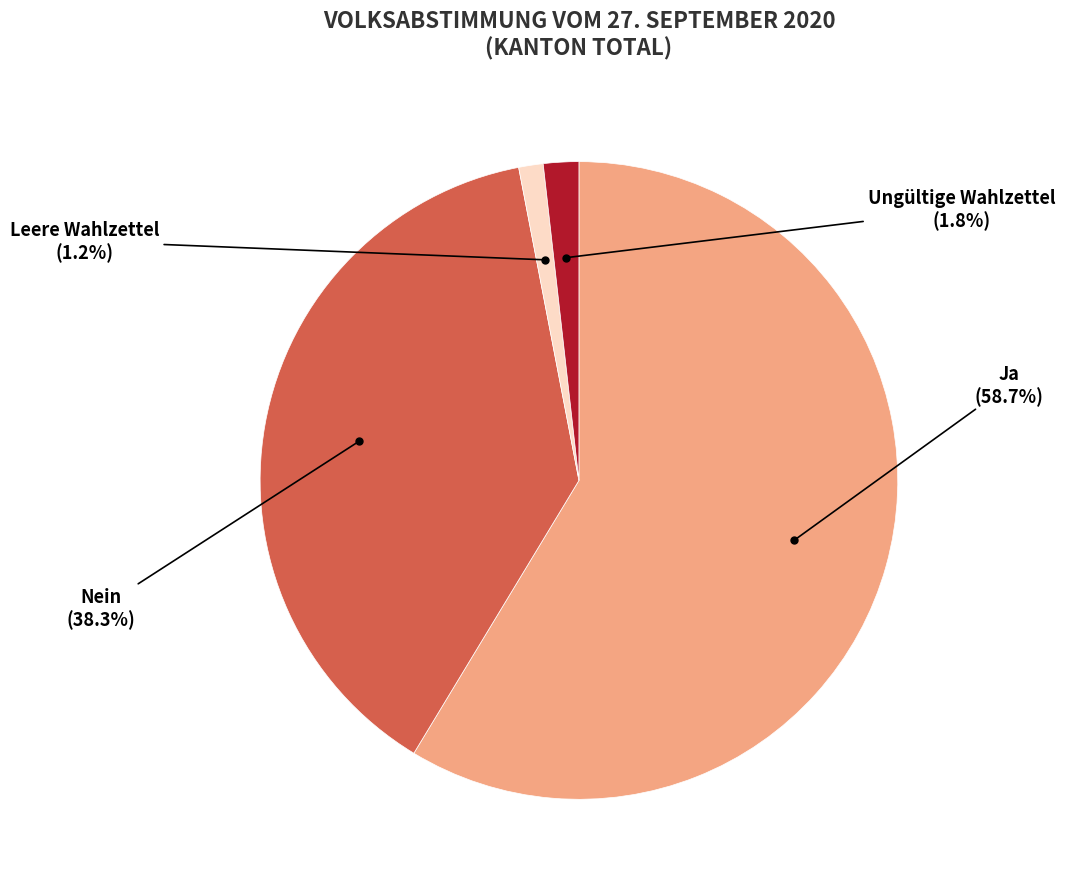

Is there a majority slice in this chart?

Yes